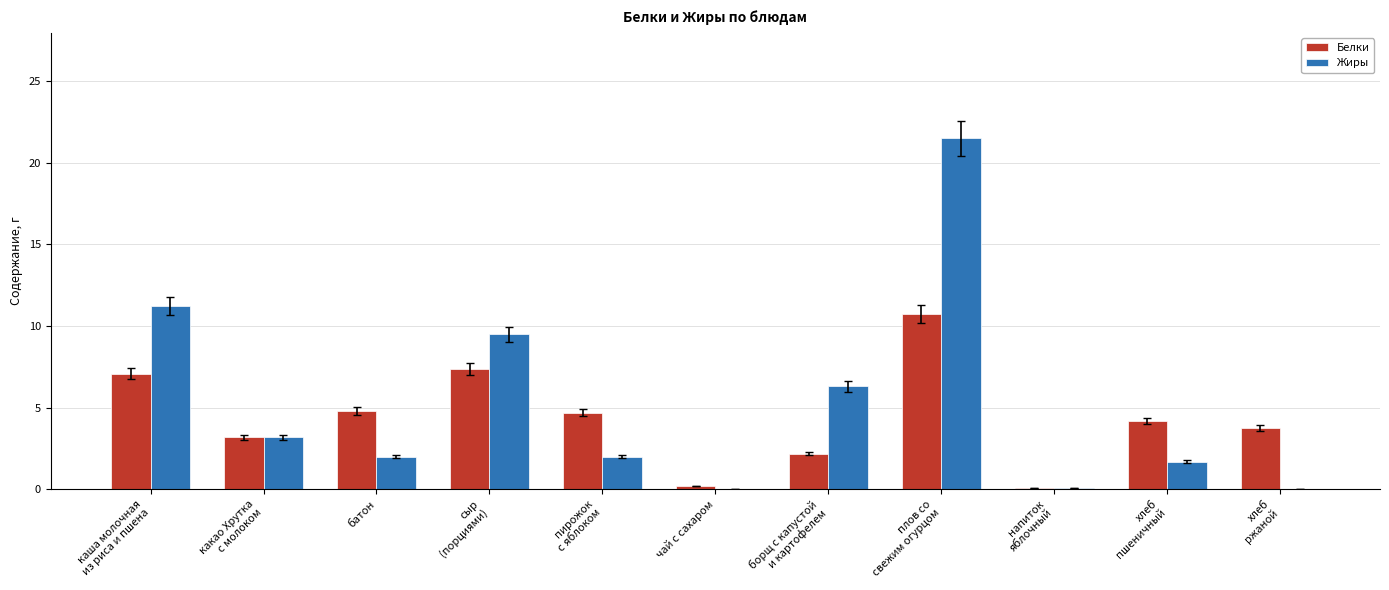

Are the bars horizontal?

No